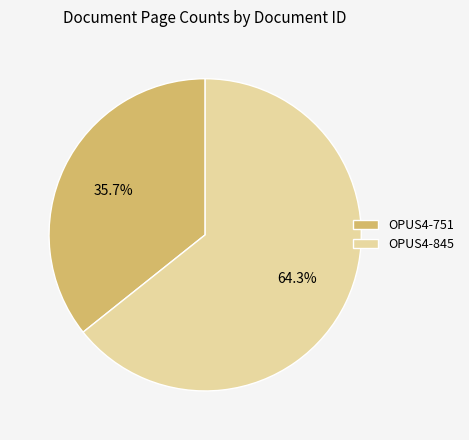

How many slices are in this pie chart?

2